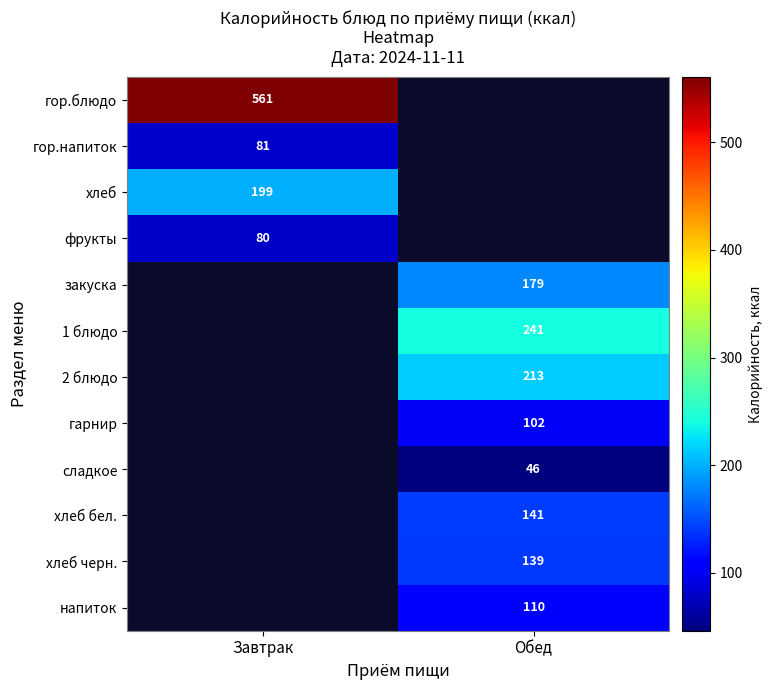

Is it true that 2 блюдо equals 213 at Обед?

True